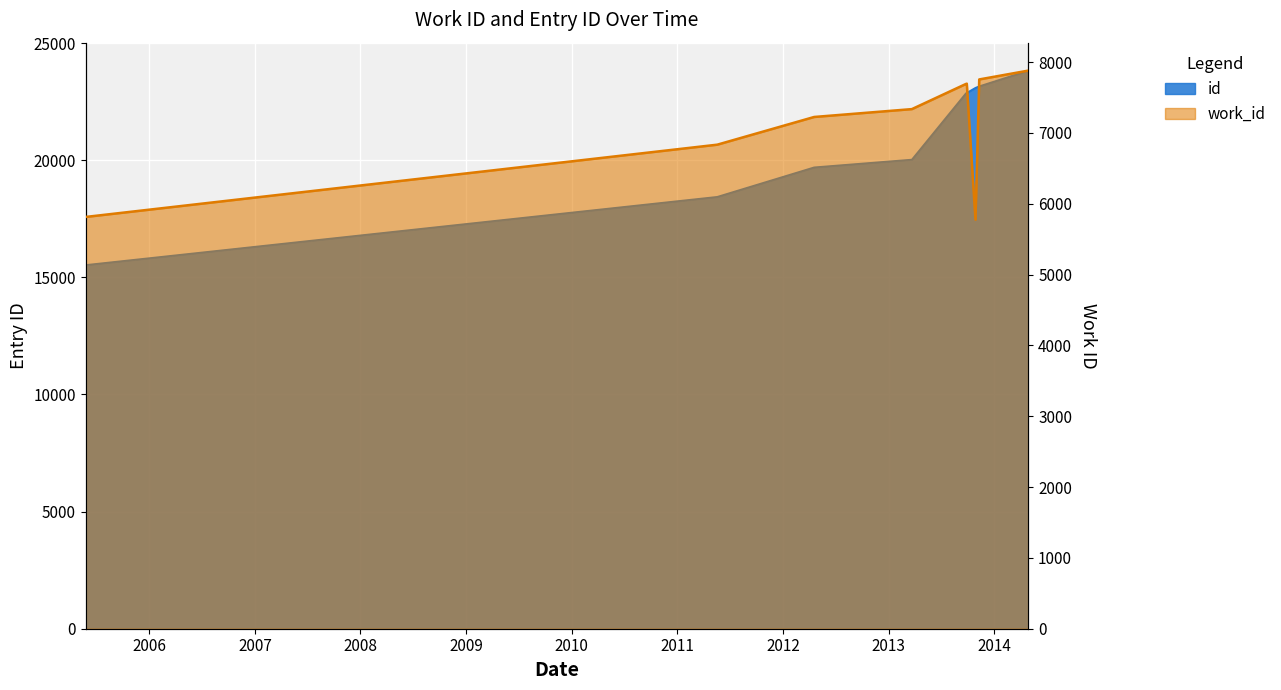

Which series has the largest total across all categories?

id